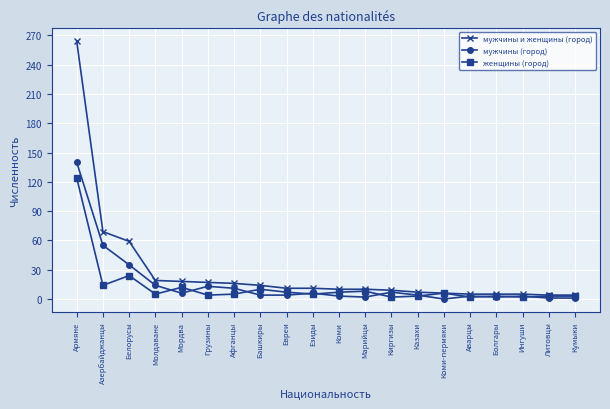

What is the total value across all series at Евреи?

22